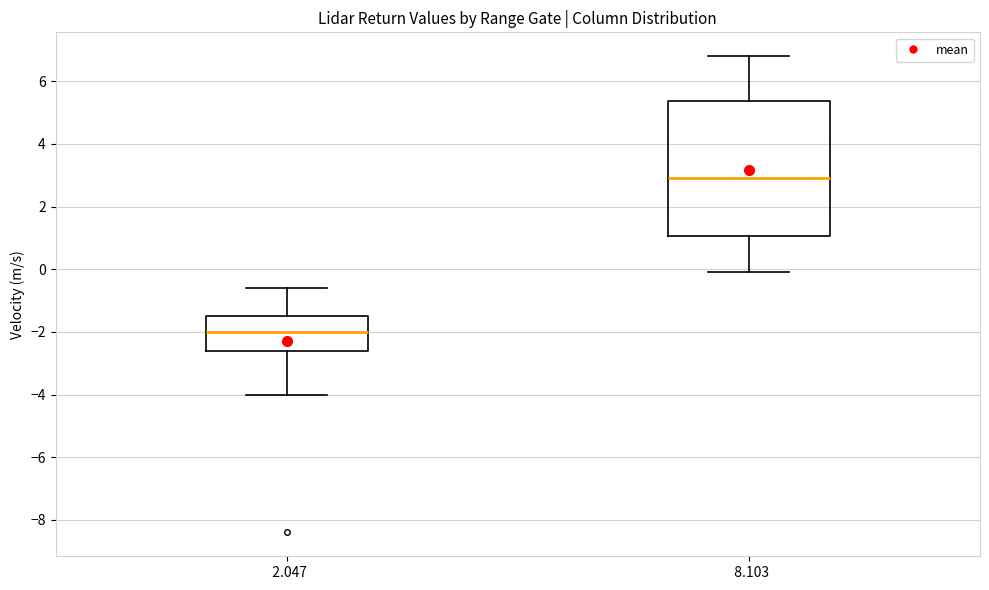

Where does the median line of the box at x = 8.103 sit on the y-axis? The values are not printed on the chart, so give them approximately, as read against the axis.

3.0